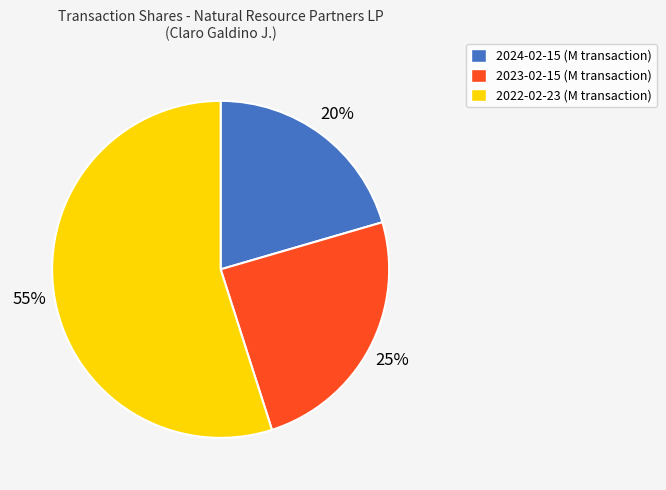

Combined, do 2024-02-15 and 2022-02-23 account for over 50%?

Yes